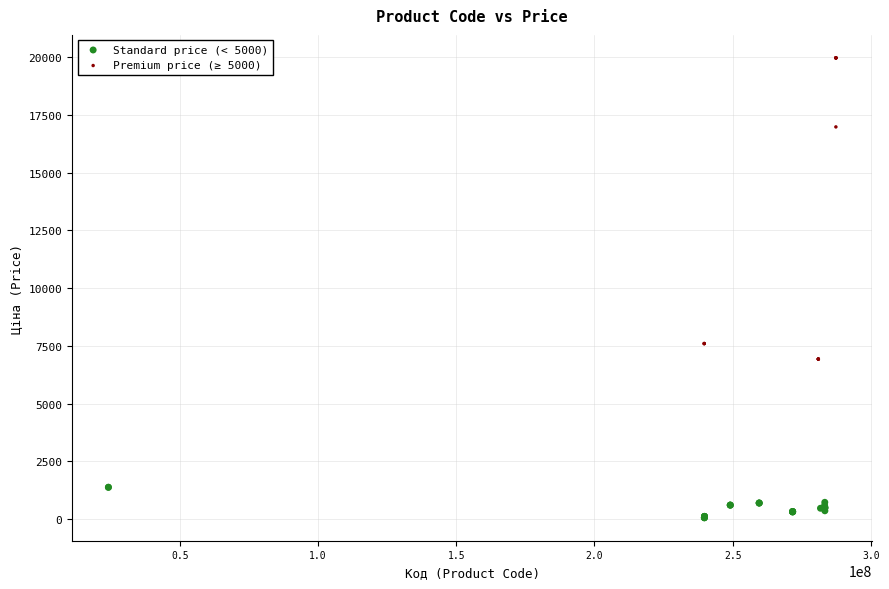

Which series contains the lowest Y value?

Standard price (< 5000)